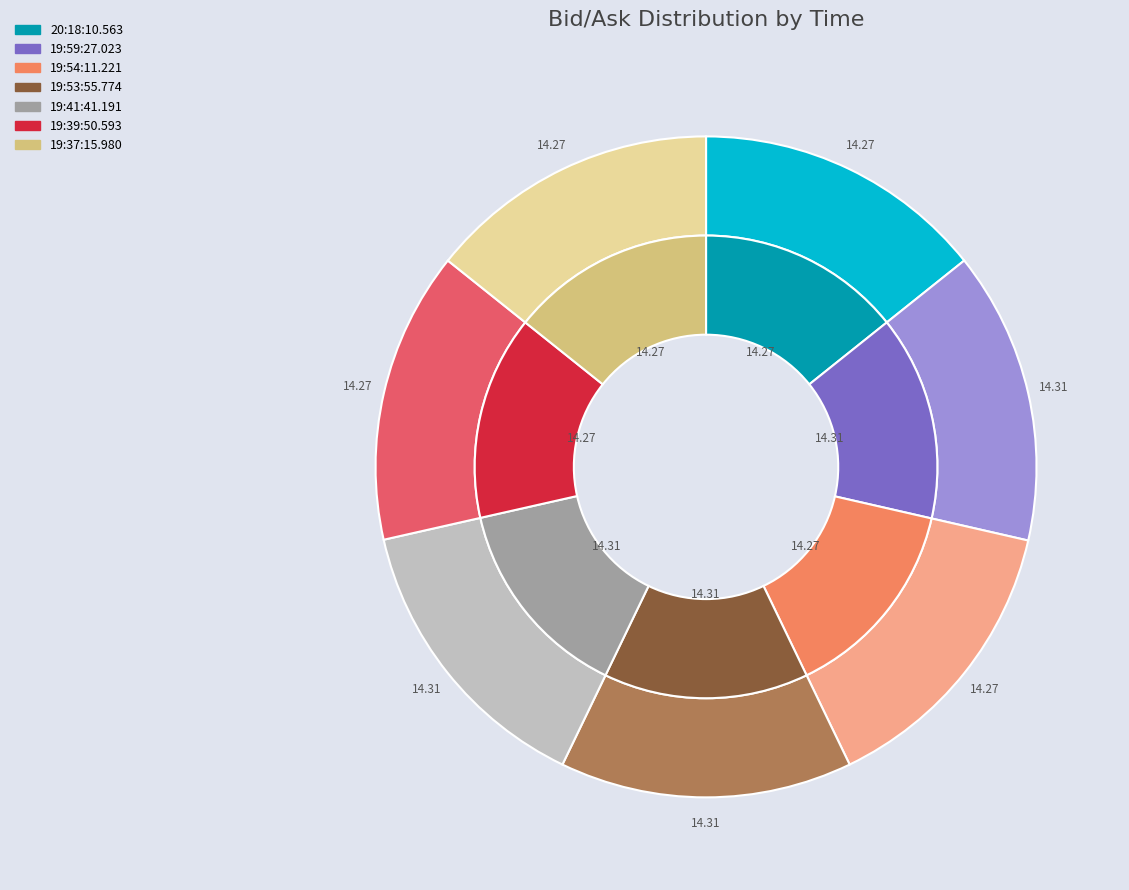

Do ask_values and 3 together represent more than half of the pie?

No